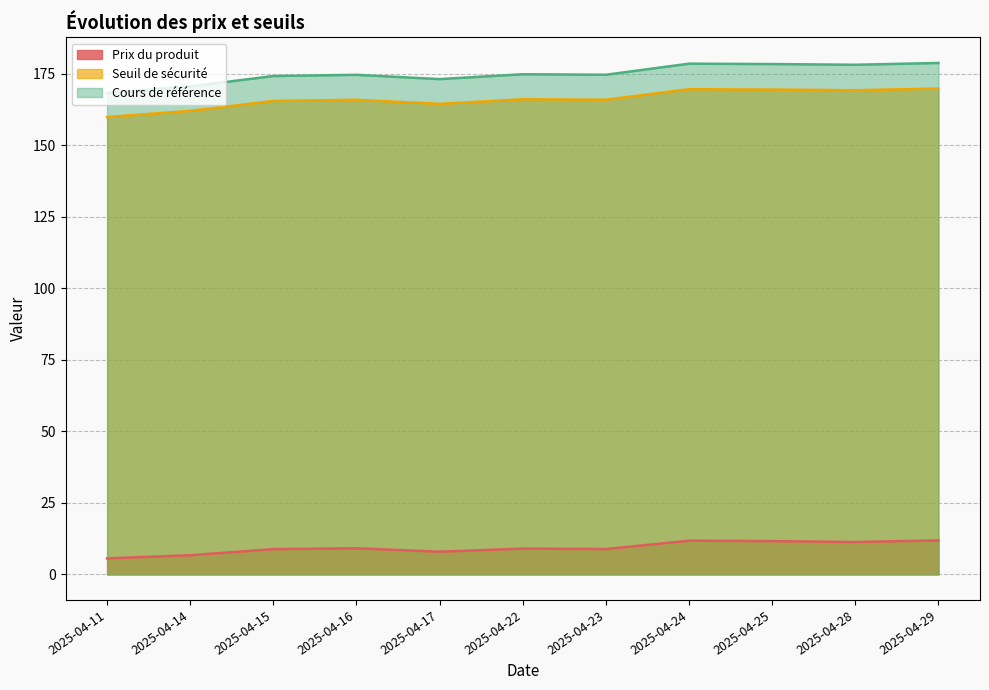

Reading left to right, what are all the values shown in this chart?

Prix du produit: 2025-04-11=5.6	2025-04-14=6.7	2025-04-15=8.8	2025-04-16=9.1	2025-04-17=7.9	2025-04-22=9.0	2025-04-23=8.8	2025-04-24=11.8	2025-04-25=11.6	2025-04-28=11.3	2025-04-29=11.9
Seuil de sécurité: 2025-04-11=159.9	2025-04-14=162.1	2025-04-15=165.5	2025-04-16=165.9	2025-04-17=164.5	2025-04-22=166.1	2025-04-23=166.0	2025-04-24=169.7	2025-04-25=169.5	2025-04-28=169.3	2025-04-29=169.9
Cours de référence: 2025-04-11=168.3	2025-04-14=170.6	2025-04-15=174.3	2025-04-16=174.7	2025-04-17=173.2	2025-04-22=174.9	2025-04-23=174.7	2025-04-24=178.6	2025-04-25=178.4	2025-04-28=178.2	2025-04-29=178.8